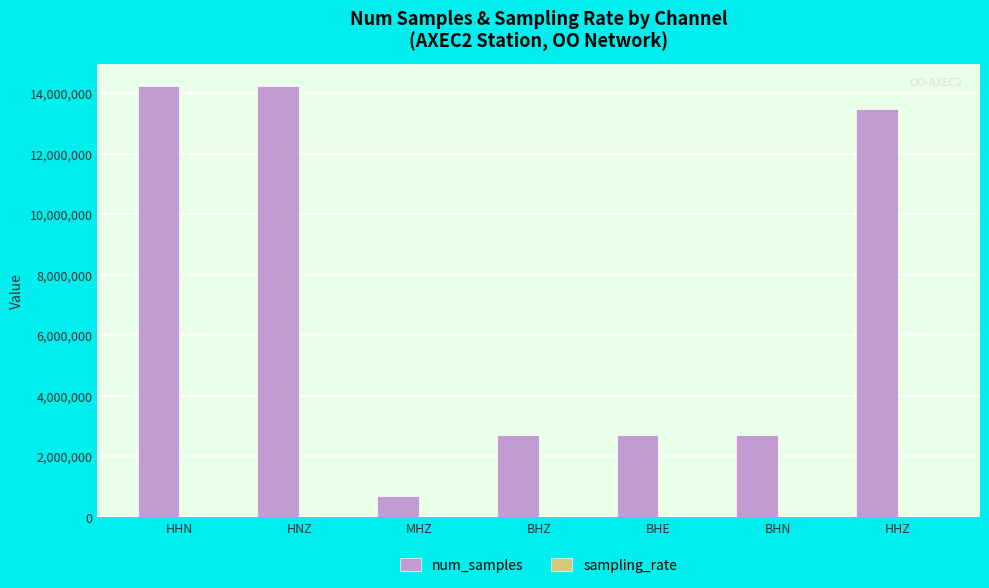

What is the greatest value displayed?

14246877